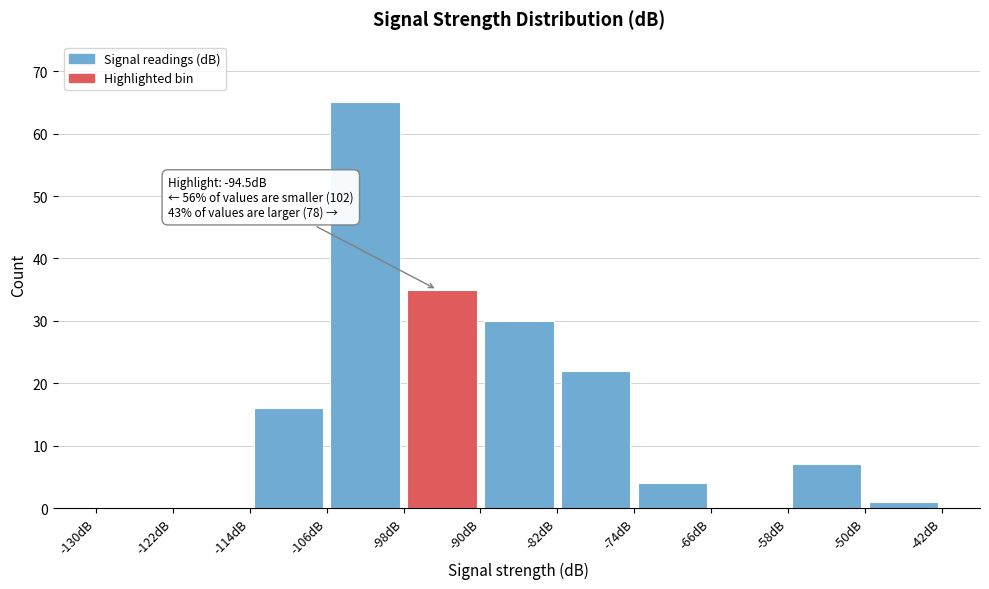

Over which range of the x-axis is the bar tallest?

-106 to -98